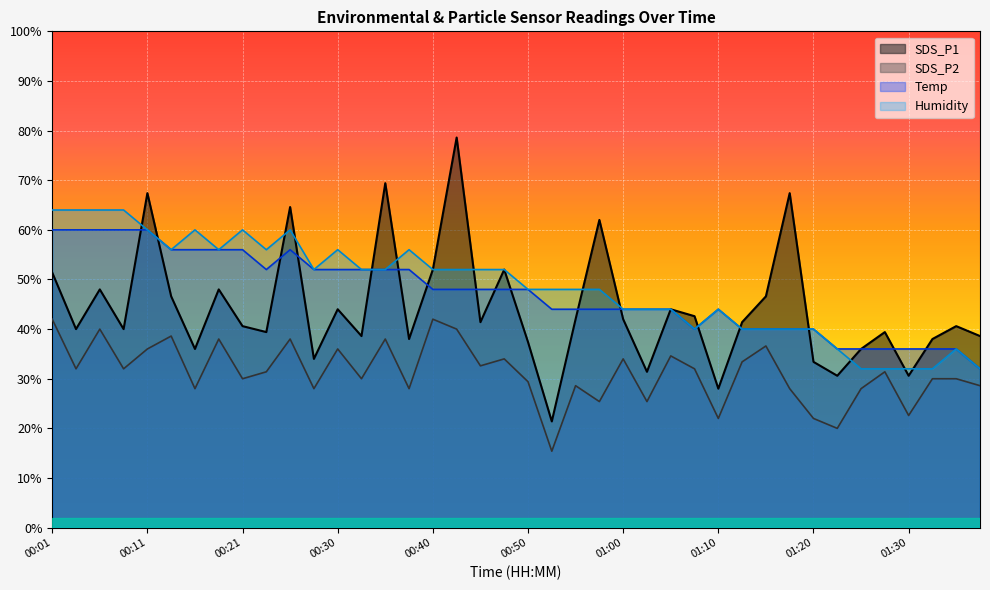

The SDS_P1 series shows 27.6 at 00:35. True or false?

False